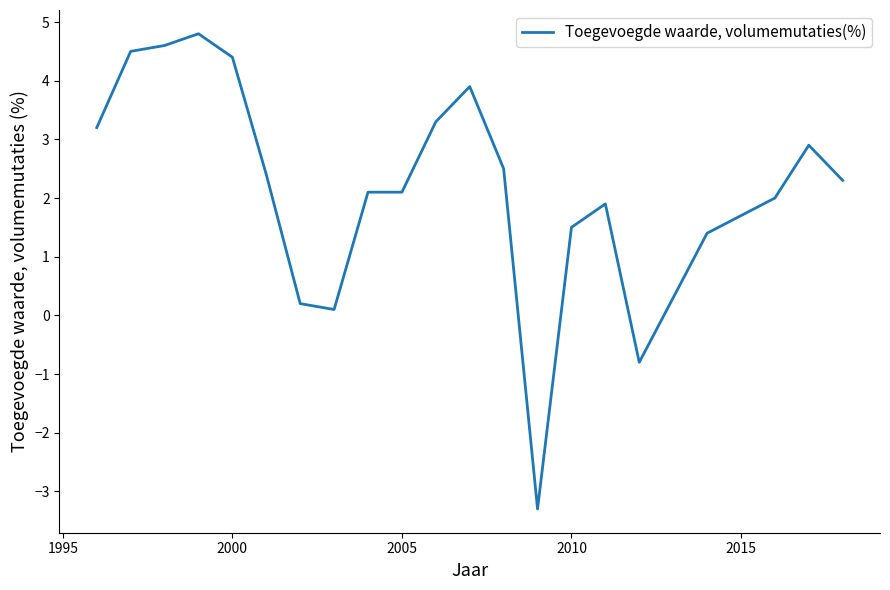

Count the number of categories in the chart.

23